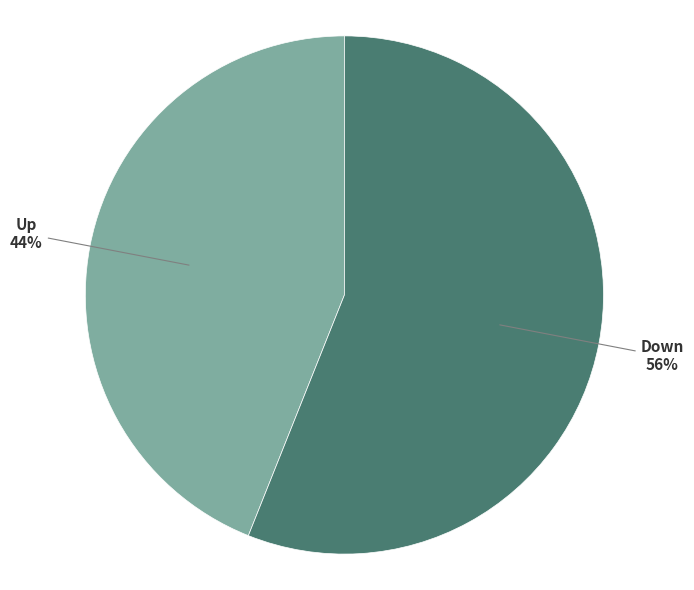

To the nearest percent, what is the difference between the largest and smallest slice percentages?

12%